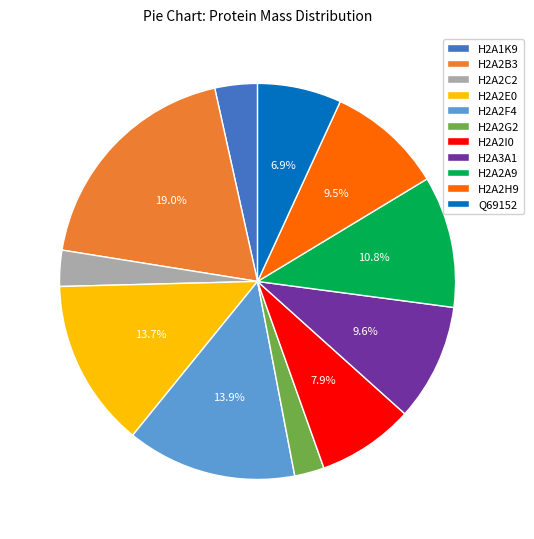

Is there any slice that represents more than half of the pie?

No